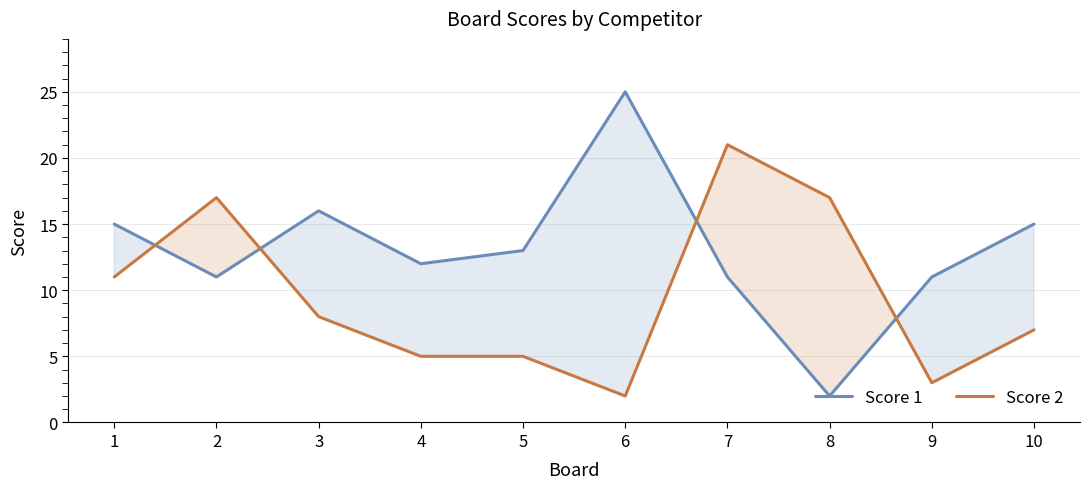

Where is Score 1 nearest to the value 13?

5